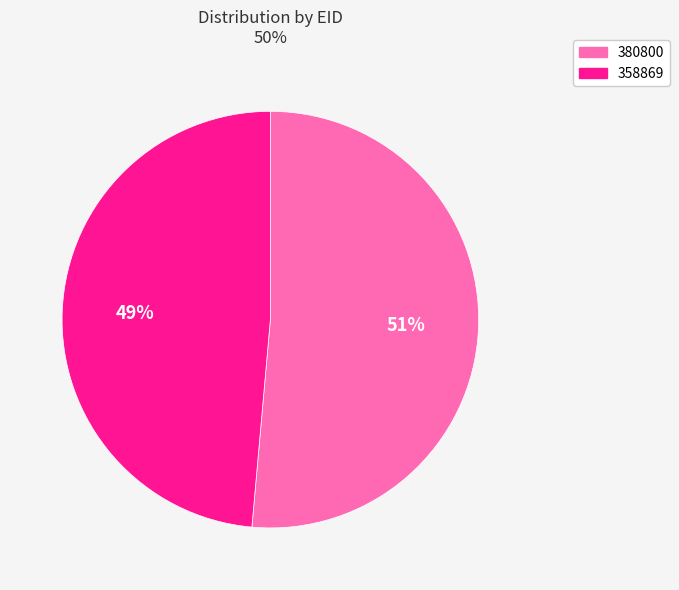

Which category has the biggest portion of the pie?

380800